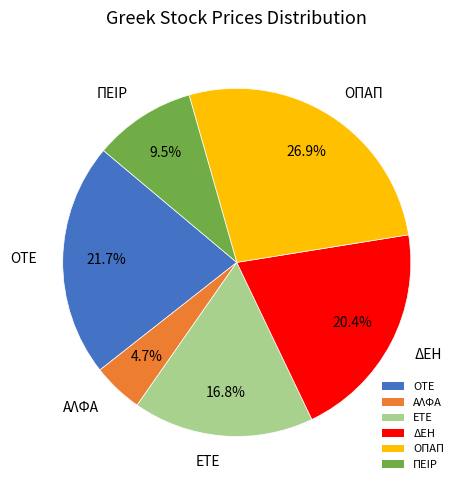

Do ΑΛΦΑ and ΟΠΑΠ together represent more than half of the pie?

No